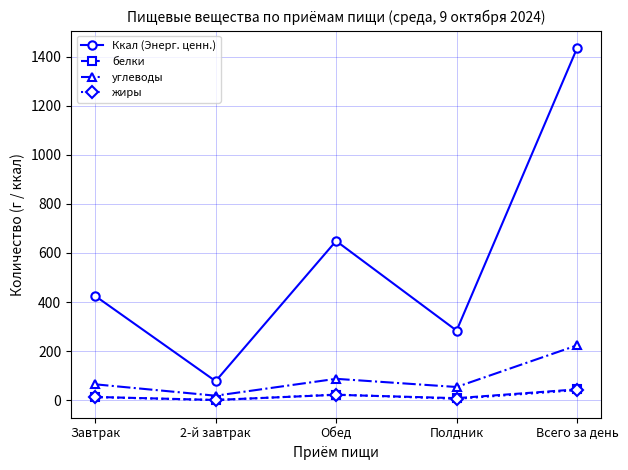

List the labels in order of Ккал (Энерг. ценн.) value, smallest first.

2-й завтрак, Полдник, Завтрак, Обед, Всего за день